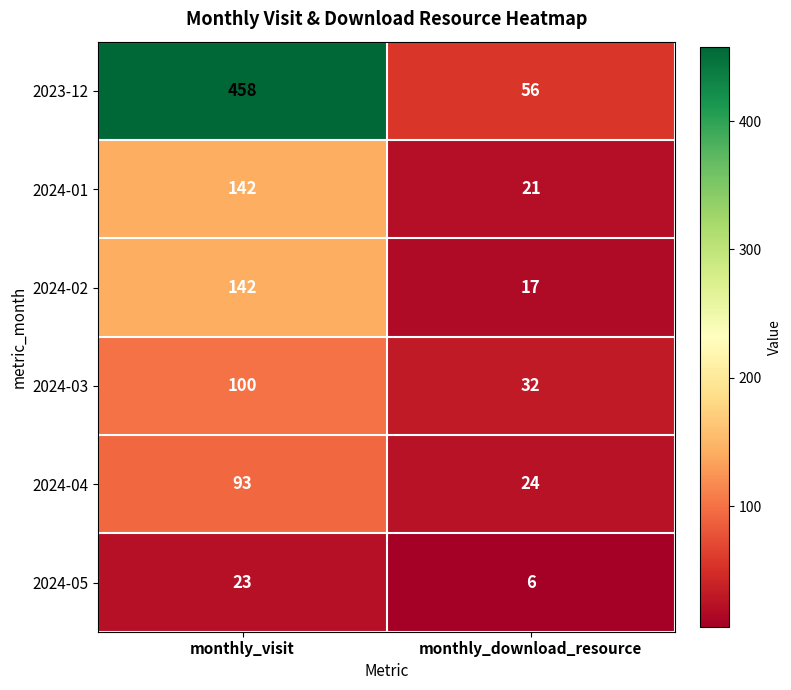

What is the spread (max minus min) of values at monthly_visit?

435